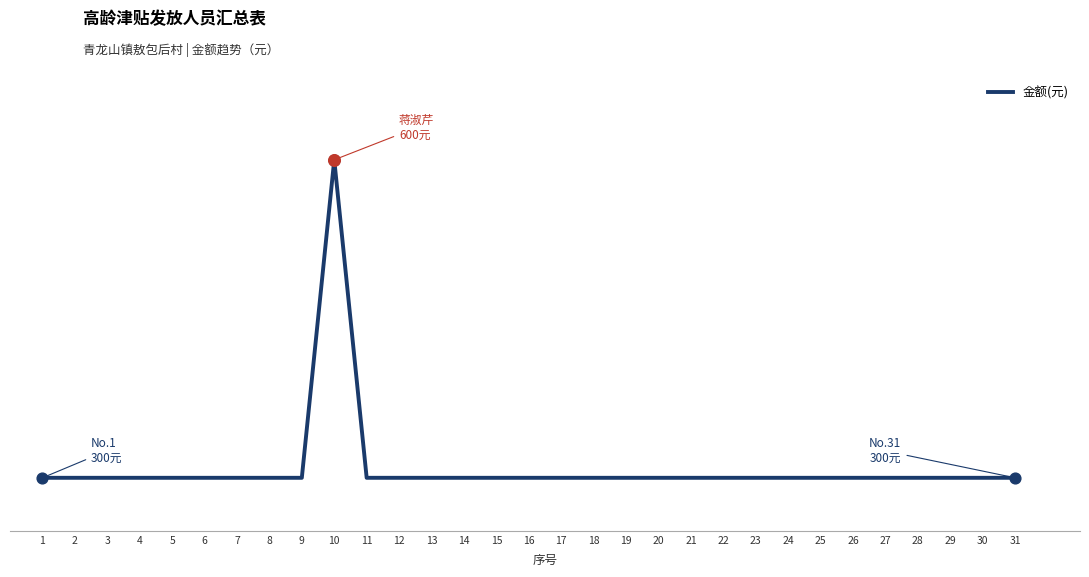

What is the ratio of the value at 10 to the value at 4?

2.0